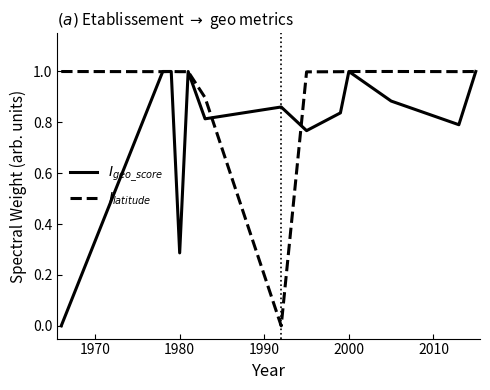

How many values in the $I_{latitude}$ series exceed 0?

12